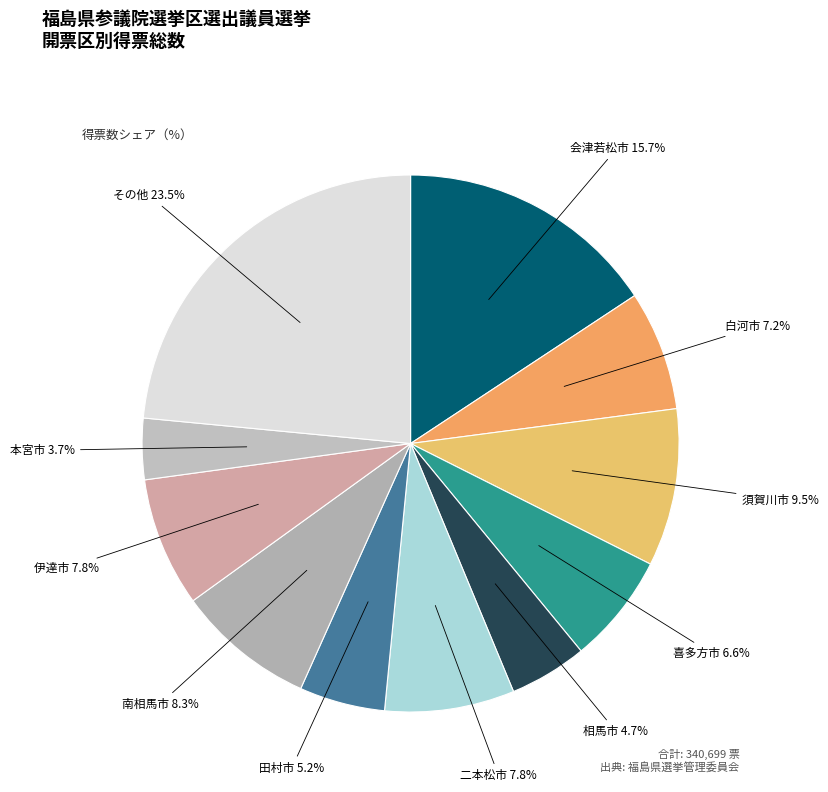

How many slices are in this pie chart?

11